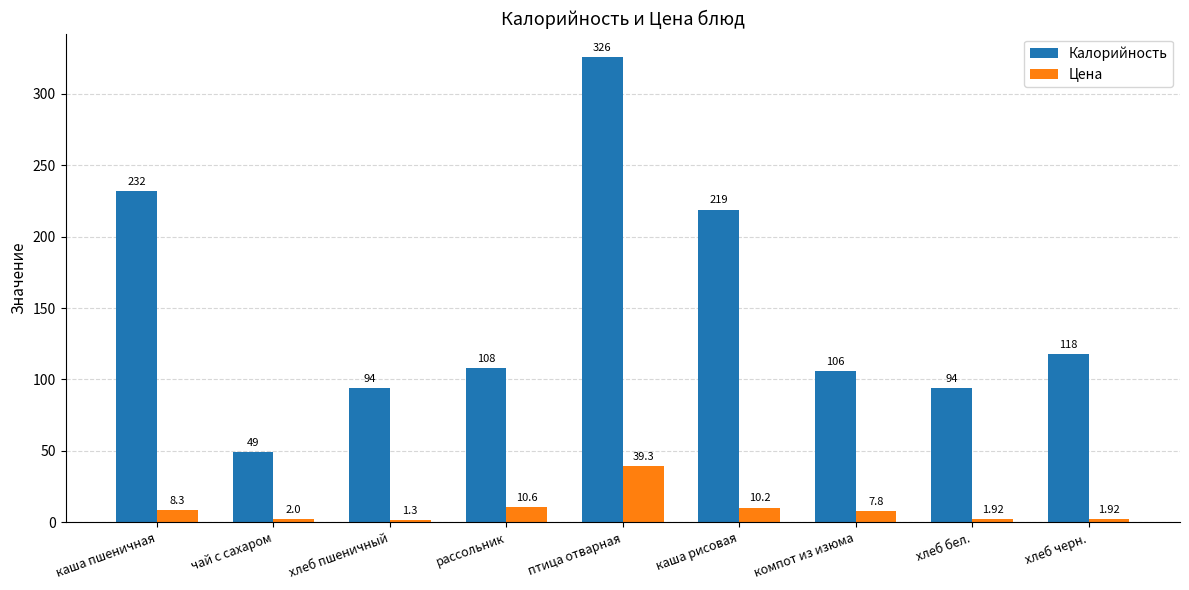

What is the difference between the maximum and minimum values in the Цена series?

38.0